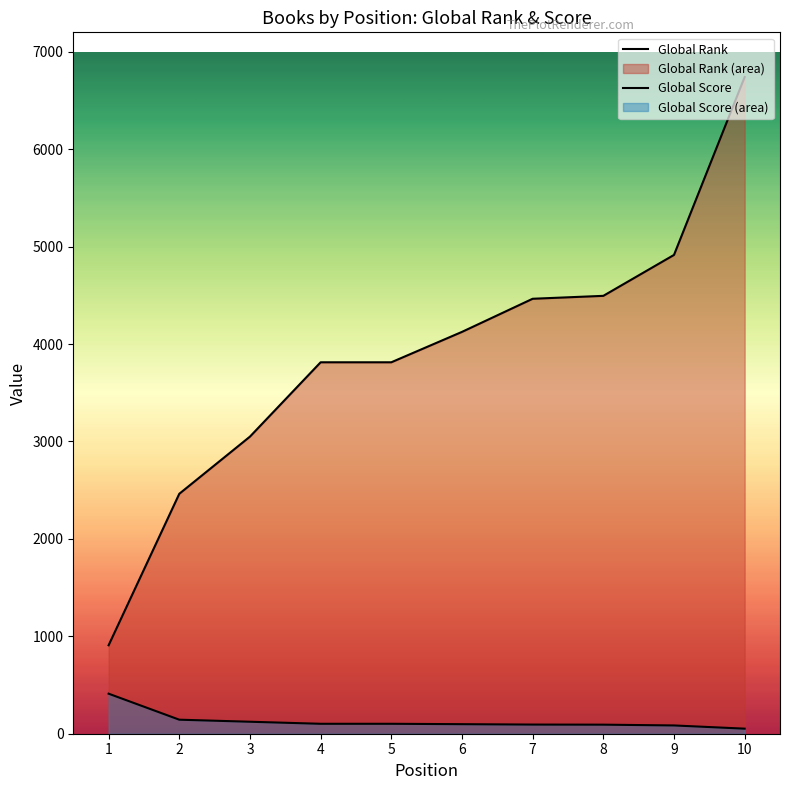

What is the approximate value of Global Score at 5, to the nearest 50?

100